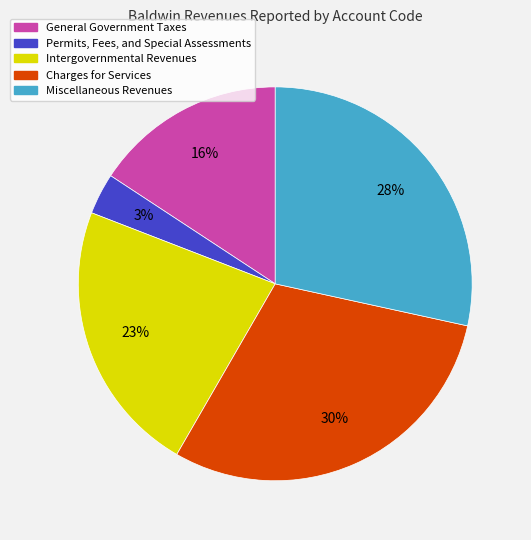

Is there a majority slice in this chart?

No